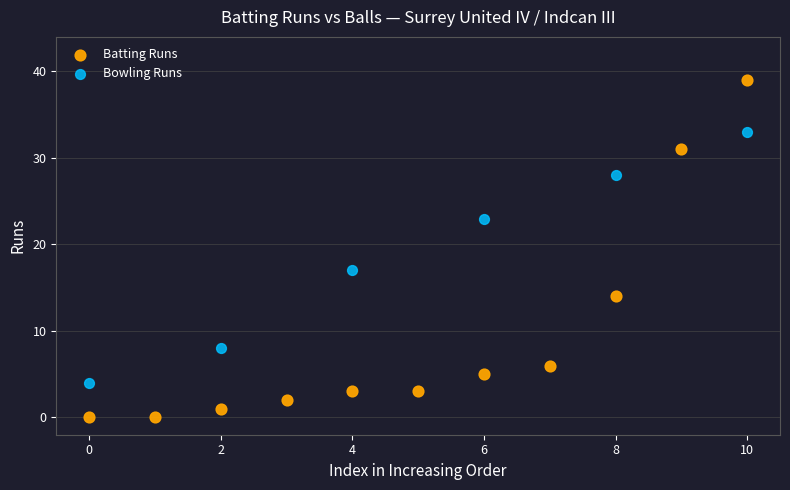

Which series reaches the maximum Y coordinate?

Batting Runs